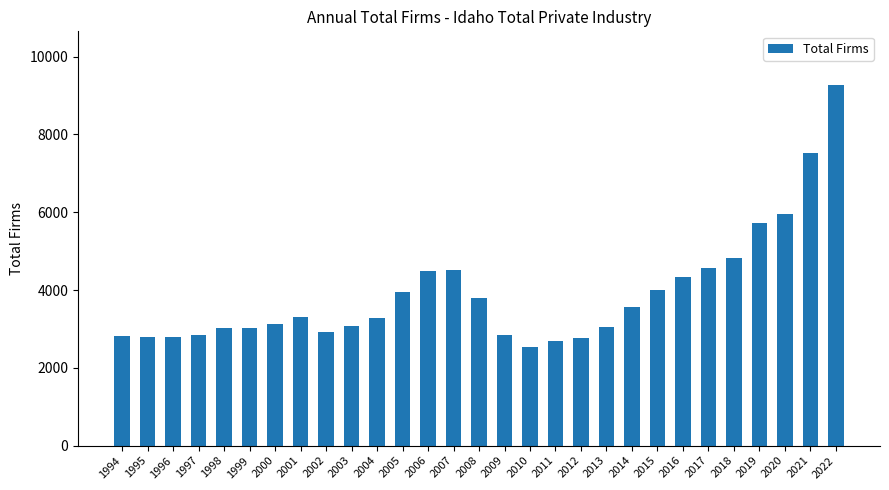

What is the minimum value shown in the chart?

2548